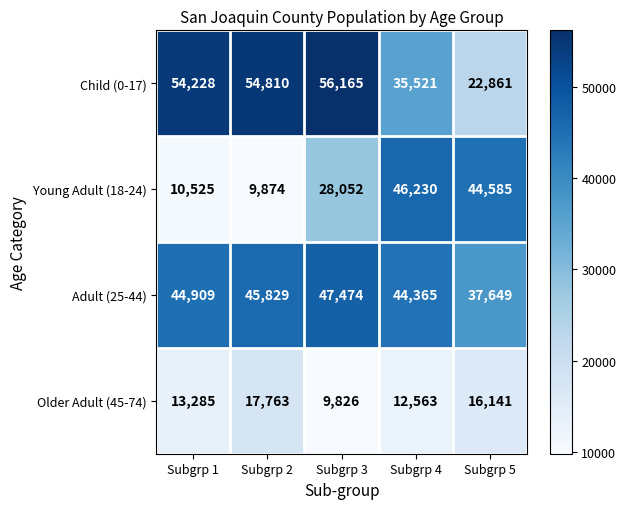

What is the total value across all series at Subgrp 1?

122947